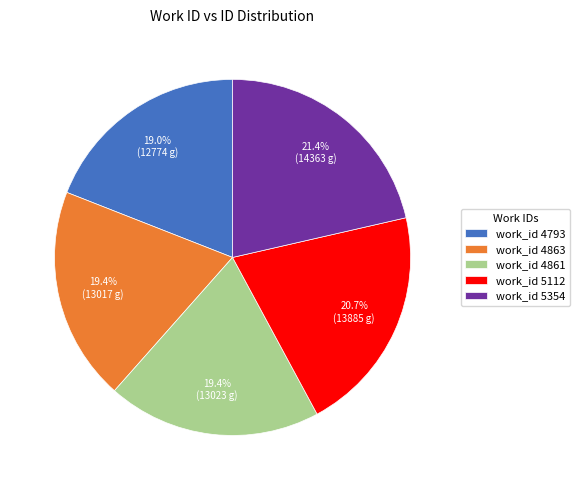

Do work_id 5354 and work_id 4793 together represent more than half of the pie?

No